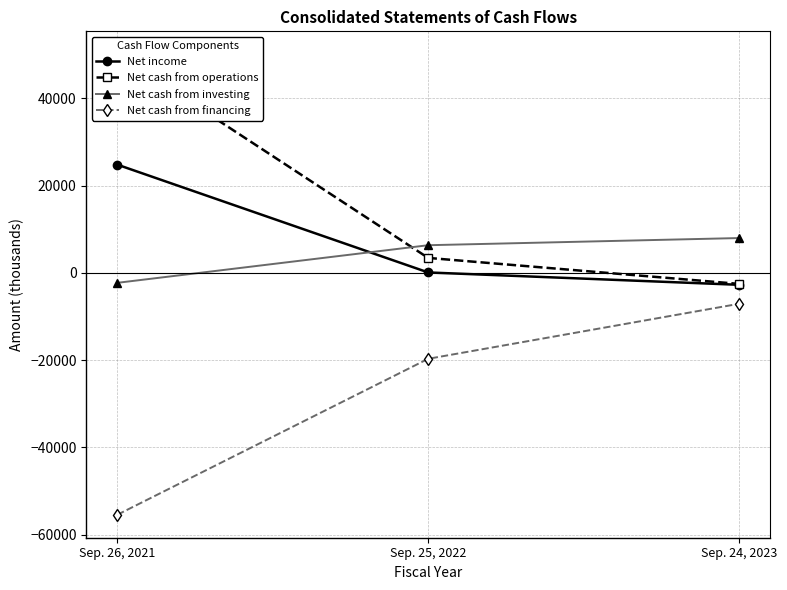

How many lines are shown in the chart?

4